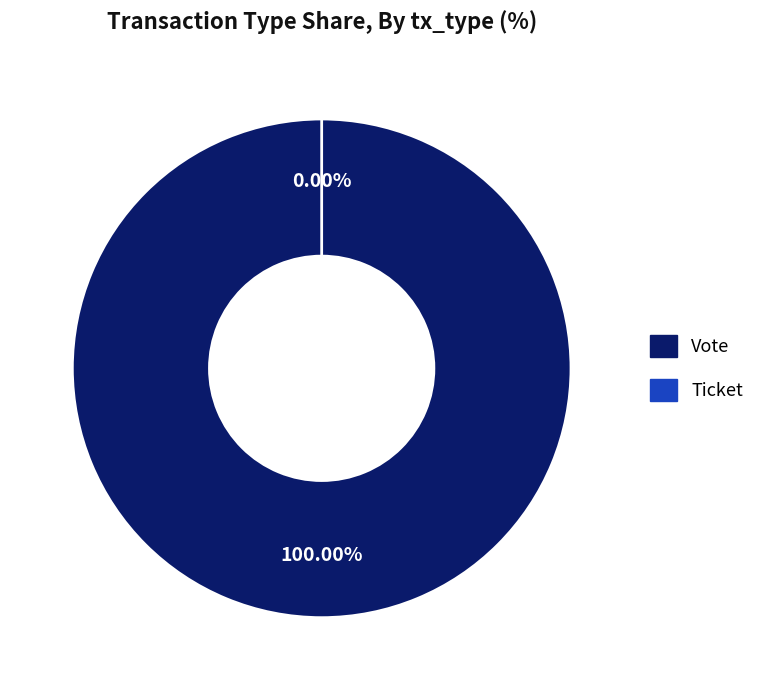

Which slice is the largest?

Vote